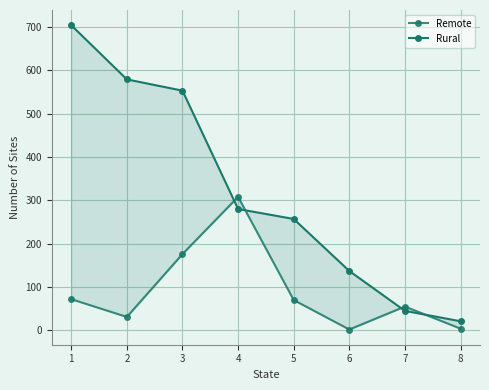

How many data points does each series have?

8